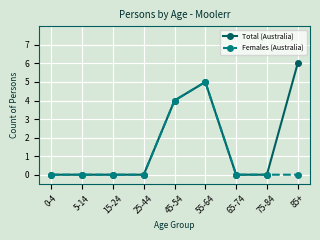

Rank the series by their maximum value, from lowest to highest.

Females (Australia), Total (Australia)